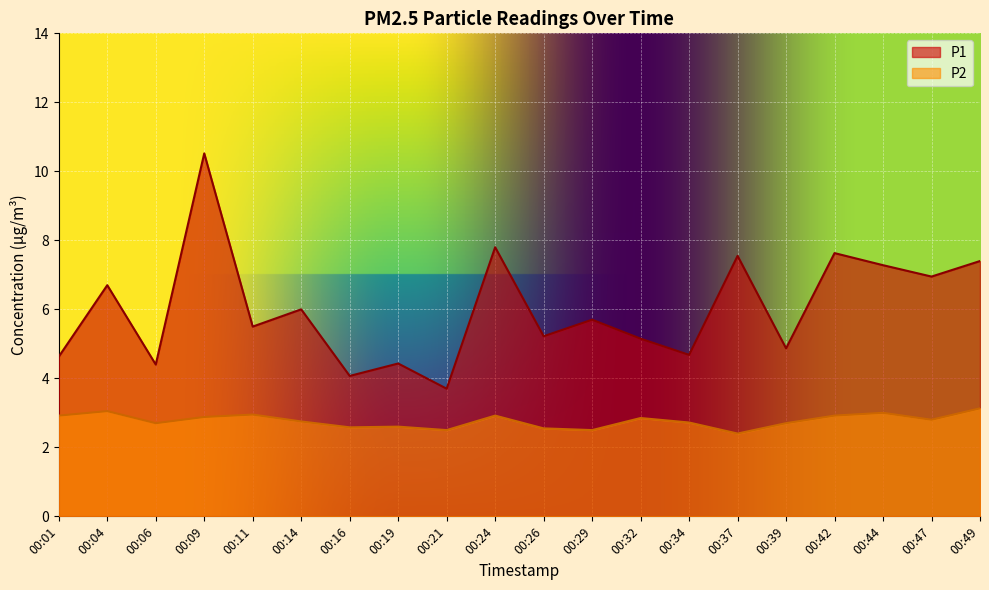

How many lines are shown in the chart?

2